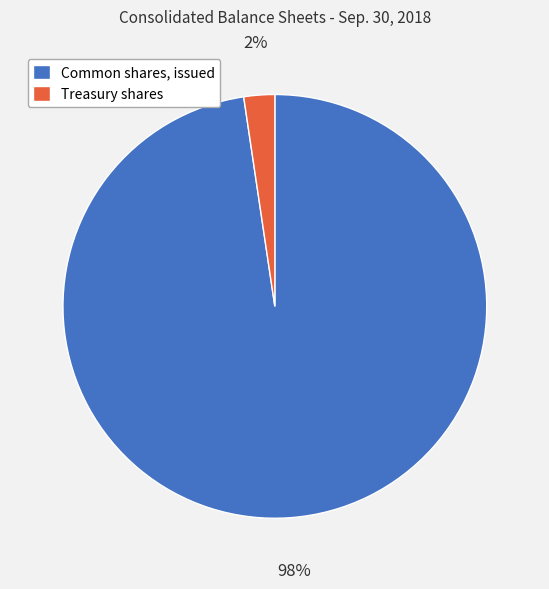

To the nearest percent, what portion does Treasury shares represent?

2%